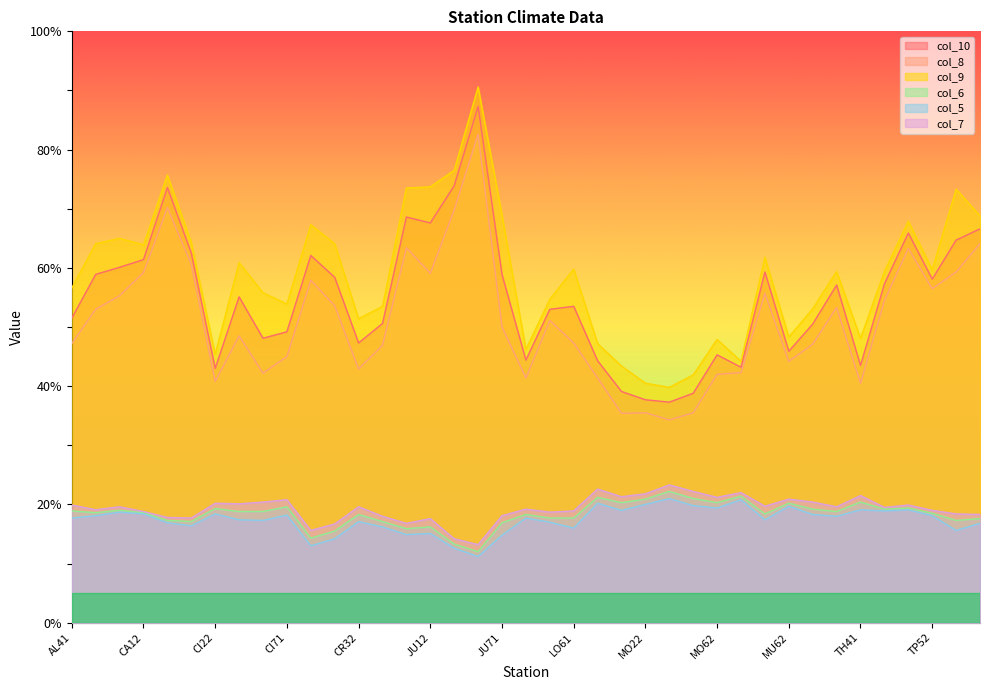

Is it true that col_8 equals 50.0 at JU71?

True